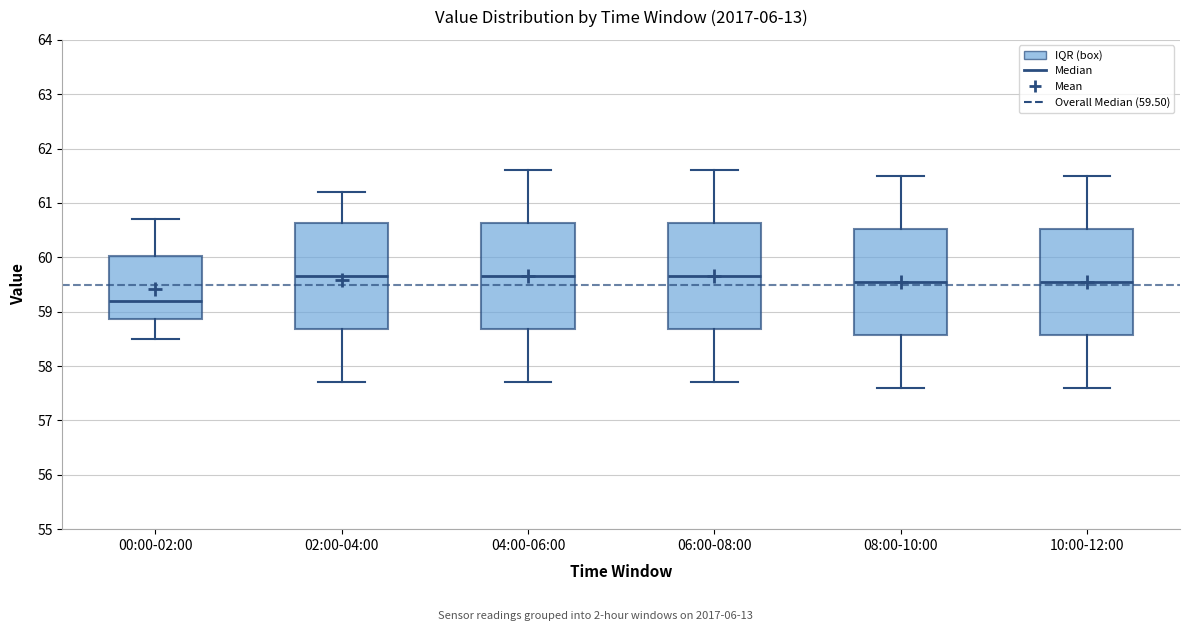

Reading left to right, transcribe this box plot: for each box, give where its median line is, the range the box spans, and where its two whiskers end, as read against the y-axis. The values are not printed on the chart, so give them approximately, as read against the axis.

00:00-02:00: median 59.2, box 58.9 to 60.0, whiskers 58.5 to 60.7
02:00-04:00: median 59.7, box 58.7 to 60.6, whiskers 57.7 to 61.2
04:00-06:00: median 59.7, box 58.7 to 60.6, whiskers 57.7 to 61.6
06:00-08:00: median 59.7, box 58.7 to 60.6, whiskers 57.7 to 61.6
08:00-10:00: median 59.6, box 58.6 to 60.5, whiskers 57.6 to 61.5
10:00-12:00: median 59.6, box 58.6 to 60.5, whiskers 57.6 to 61.5